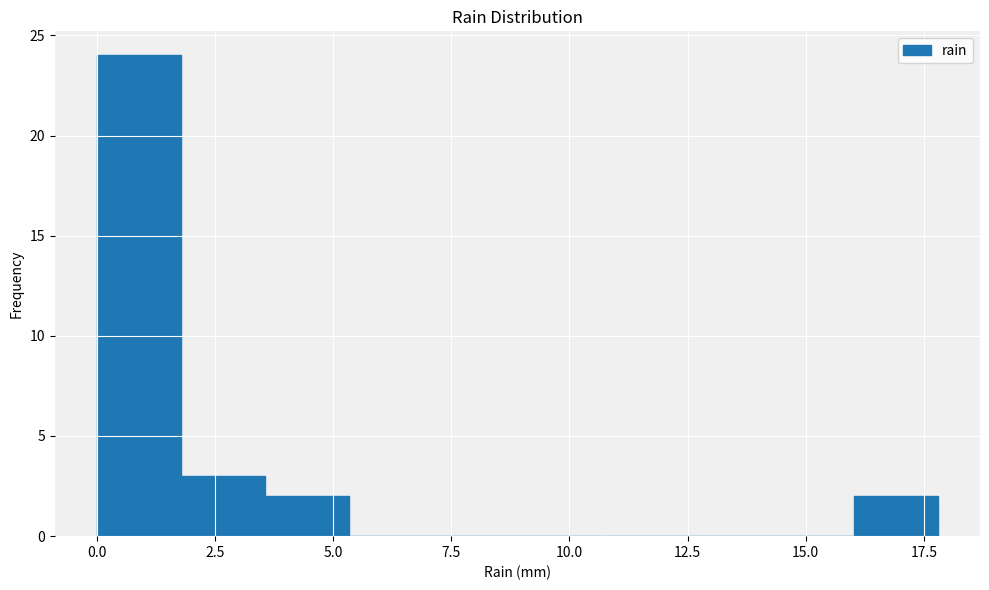

Around what value on the x-axis is the tallest bar? Give the approximate position of its centre, as read against the axis.

1.0